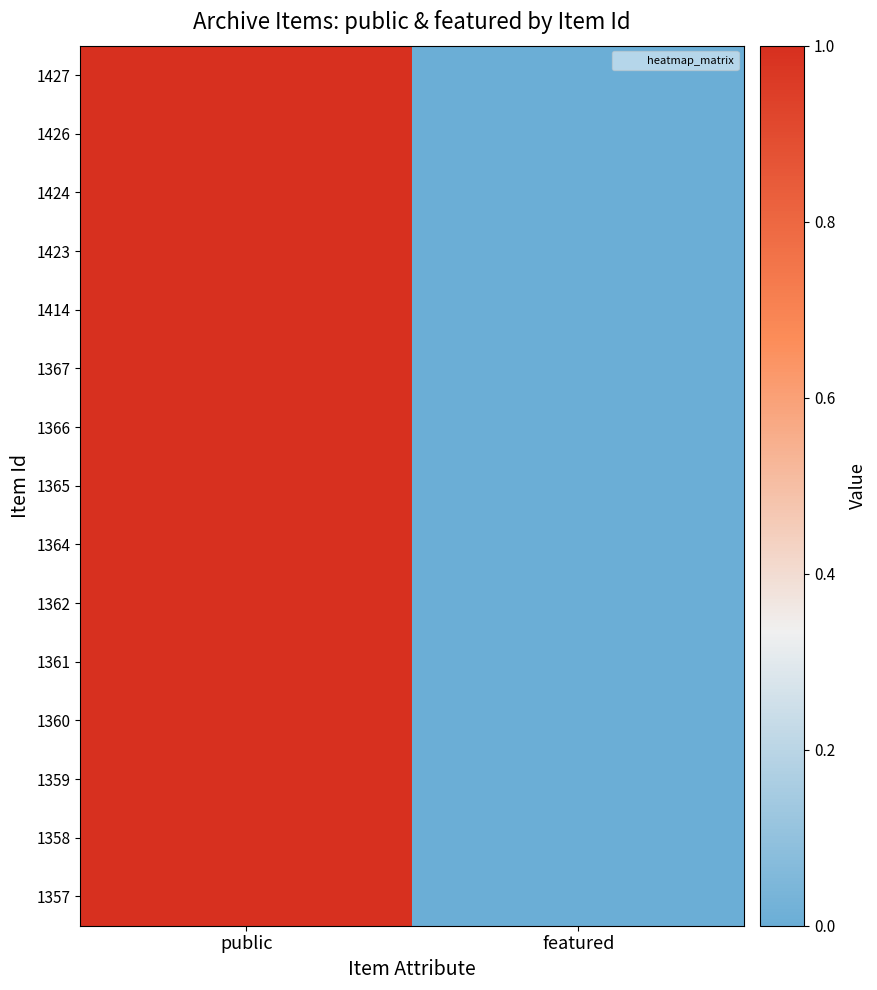

Which series has the largest total across all categories?

1427